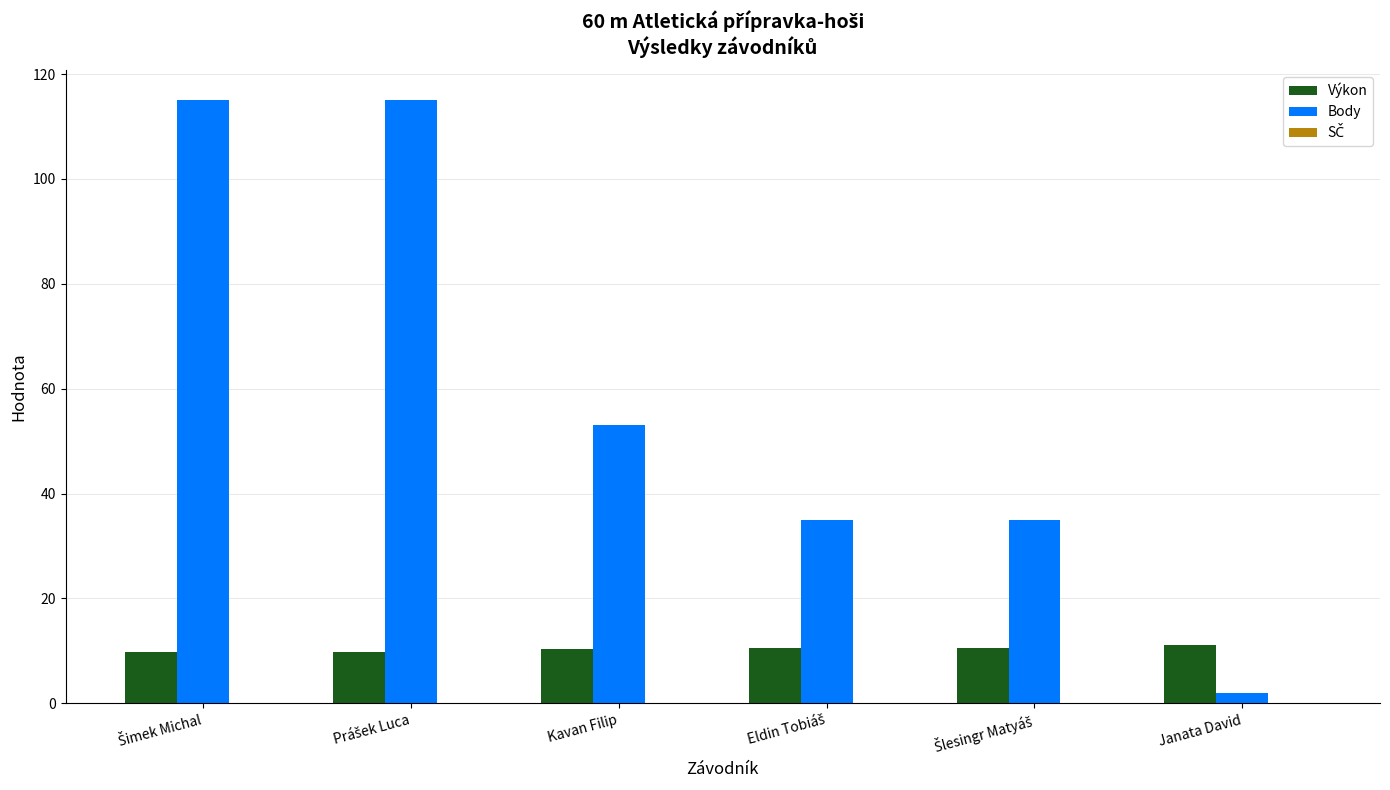

At how many categories does at least one series exceed 10?

6